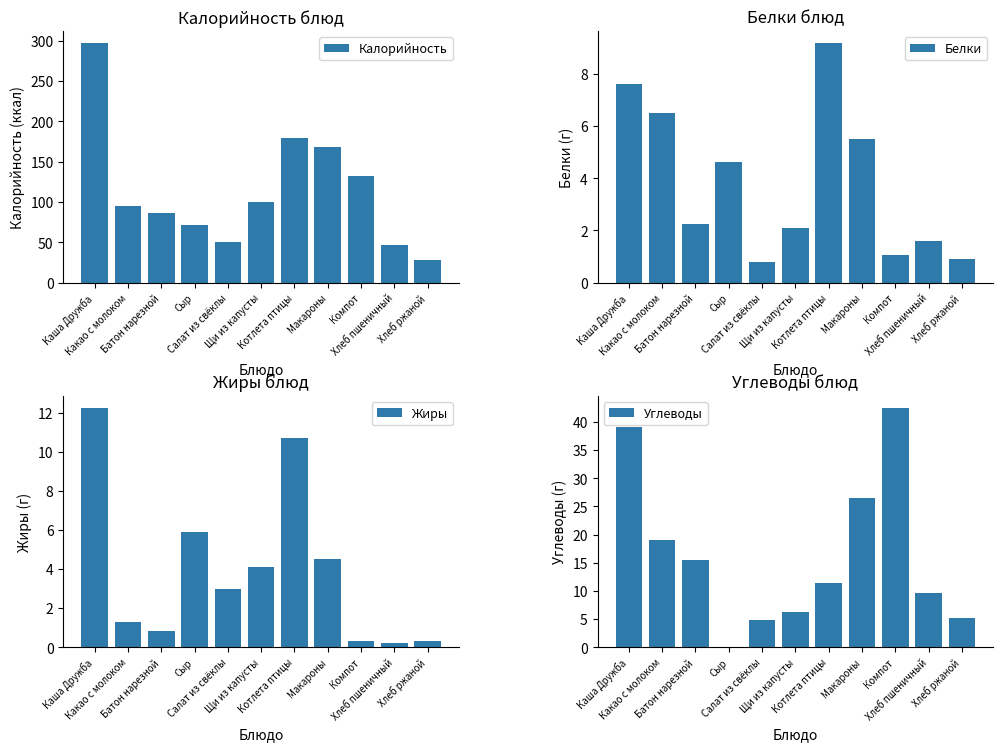

Reading right to left, transcribe all the data shown in this chart.

Калорийность: 28.0	46.8	132.1	168.4	179.8	99.8	50.1	72.0	85.8	94.7	296.9
Белки: 0.9	1.6	1.0	5.5	9.2	2.1	0.8	4.6	2.2	6.5	7.6
Жиры: 0.3	0.2	0.3	4.5	10.7	4.1	3.0	5.9	0.8	1.3	12.2
Углеводы: 5.2	9.7	42.5	26.4	11.3	6.3	4.8	0.0	15.5	19.0	39.1